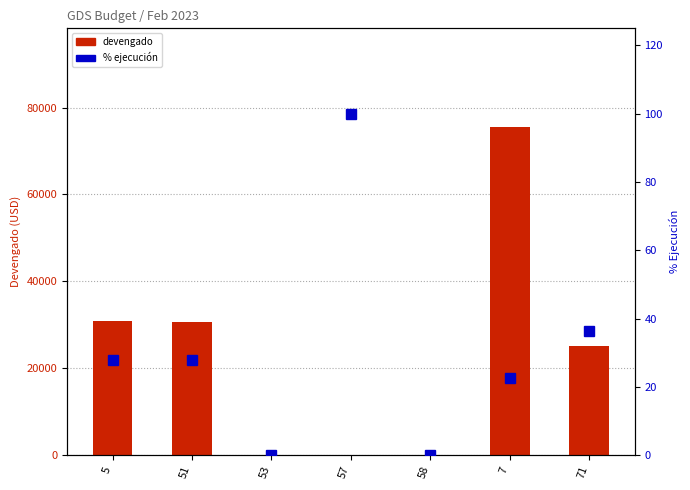

At which label does percentile rank (% ejecucion) first exceed 27?

5